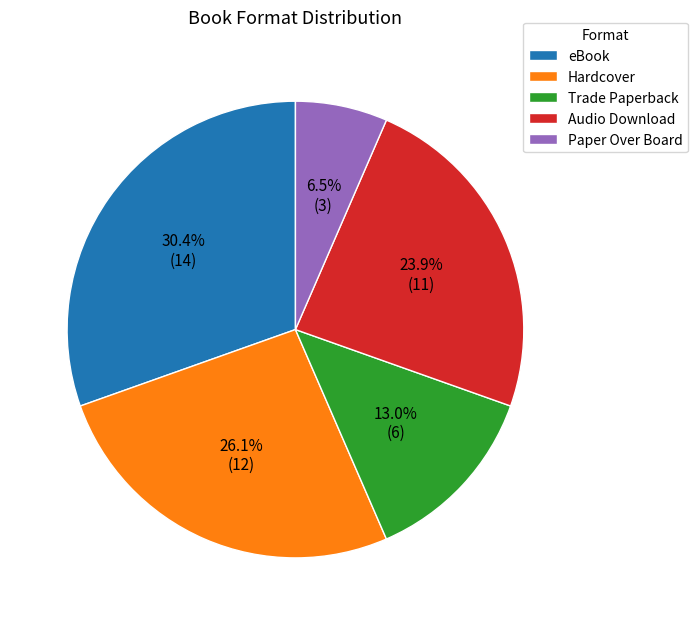

Does Trade Paperback account for over 50% of the chart?

No